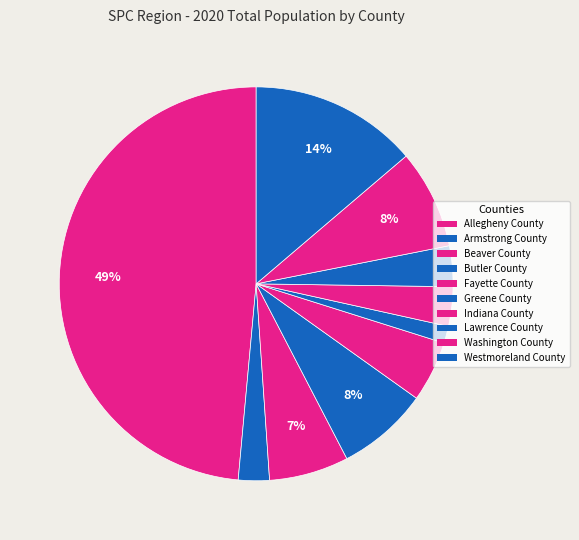

Which has a higher value, Fayette County or Allegheny County?

Allegheny County